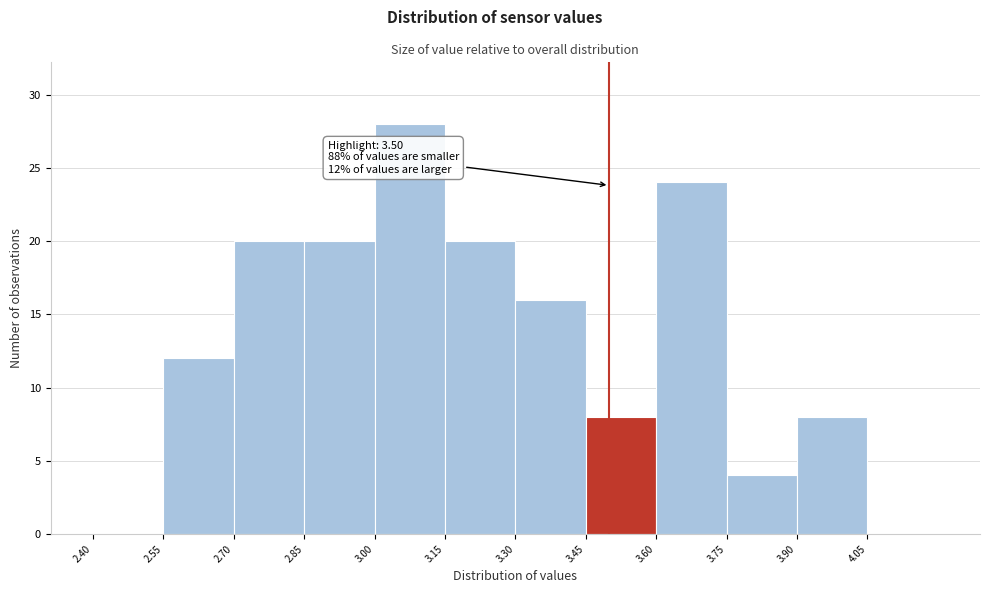

Over which range of the x-axis is the bar tallest?

3.00 to 3.15